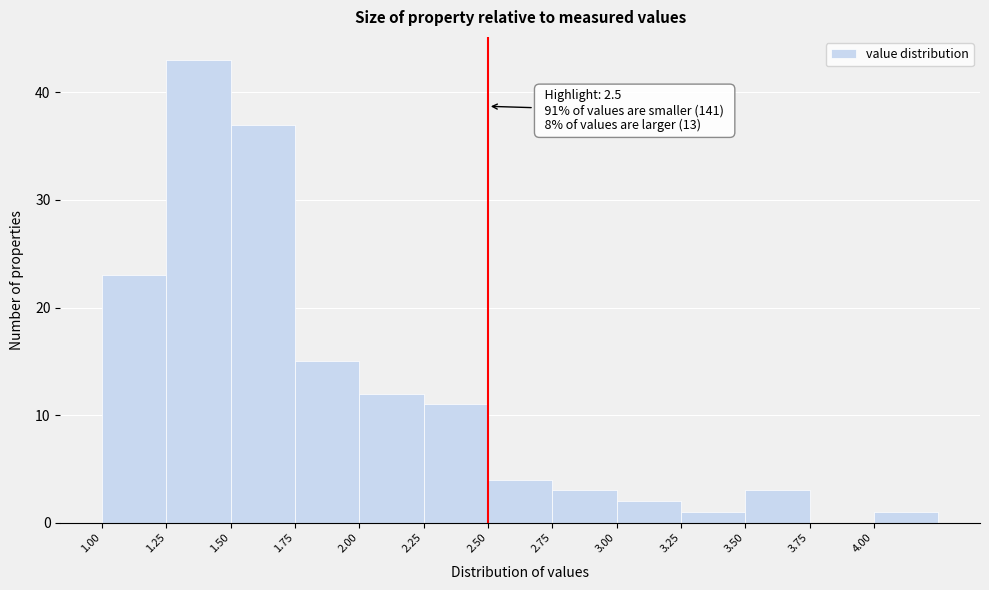

Over which range of the x-axis is the bar tallest?

1.25 to 1.50